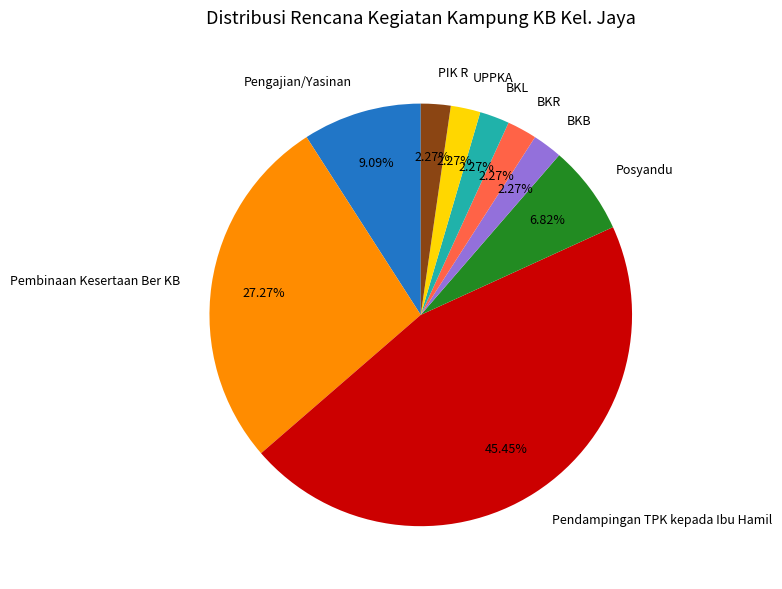

What percentage is the BKB slice, to the nearest percent?

2%